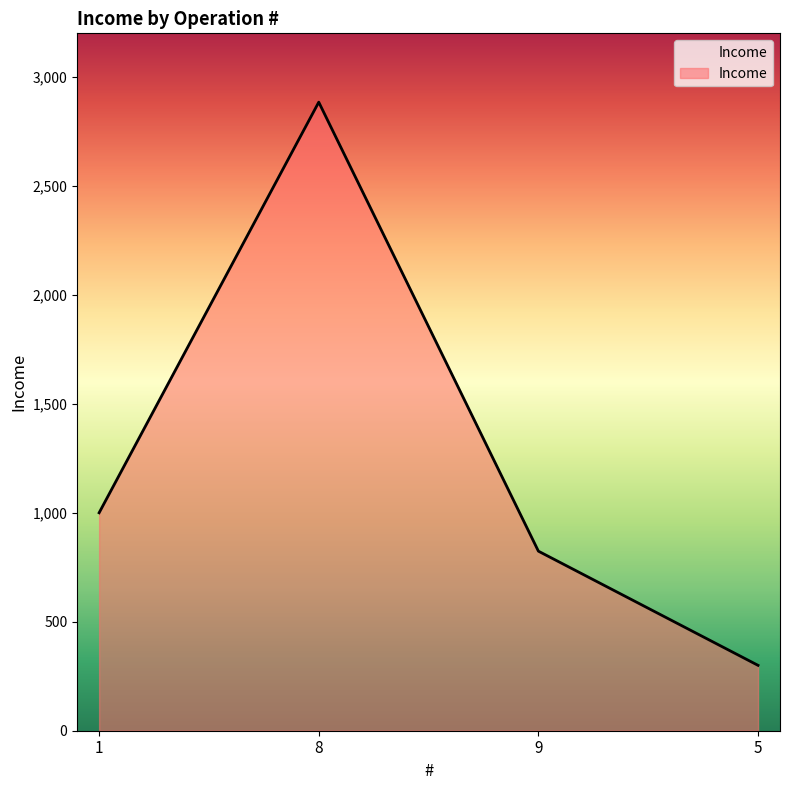

What is the approximate value at 8?

2884.2